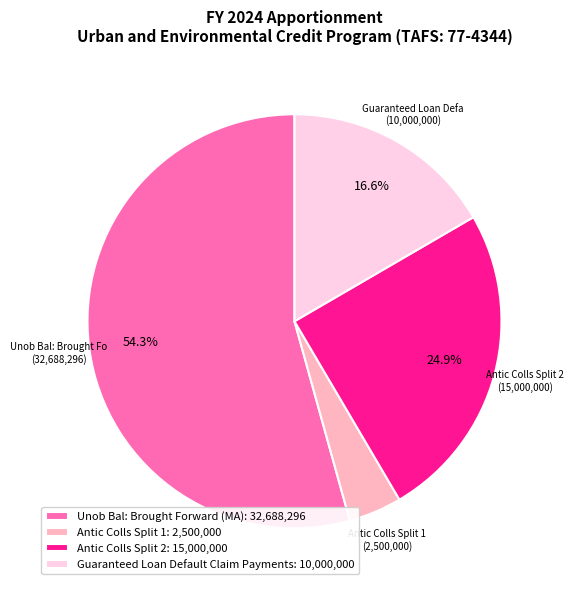

Combined, do Guaranteed Loan Default Claim Payments: 10,000,000 and Antic Colls Split 1: 2,500,000 account for over 50%?

No